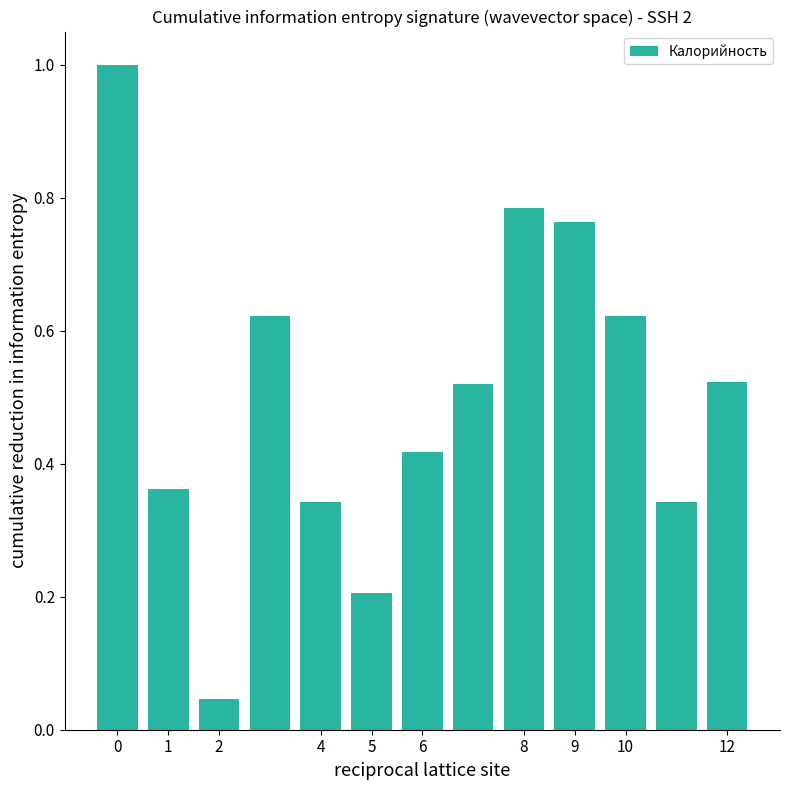

What is the greatest value displayed?

1.0